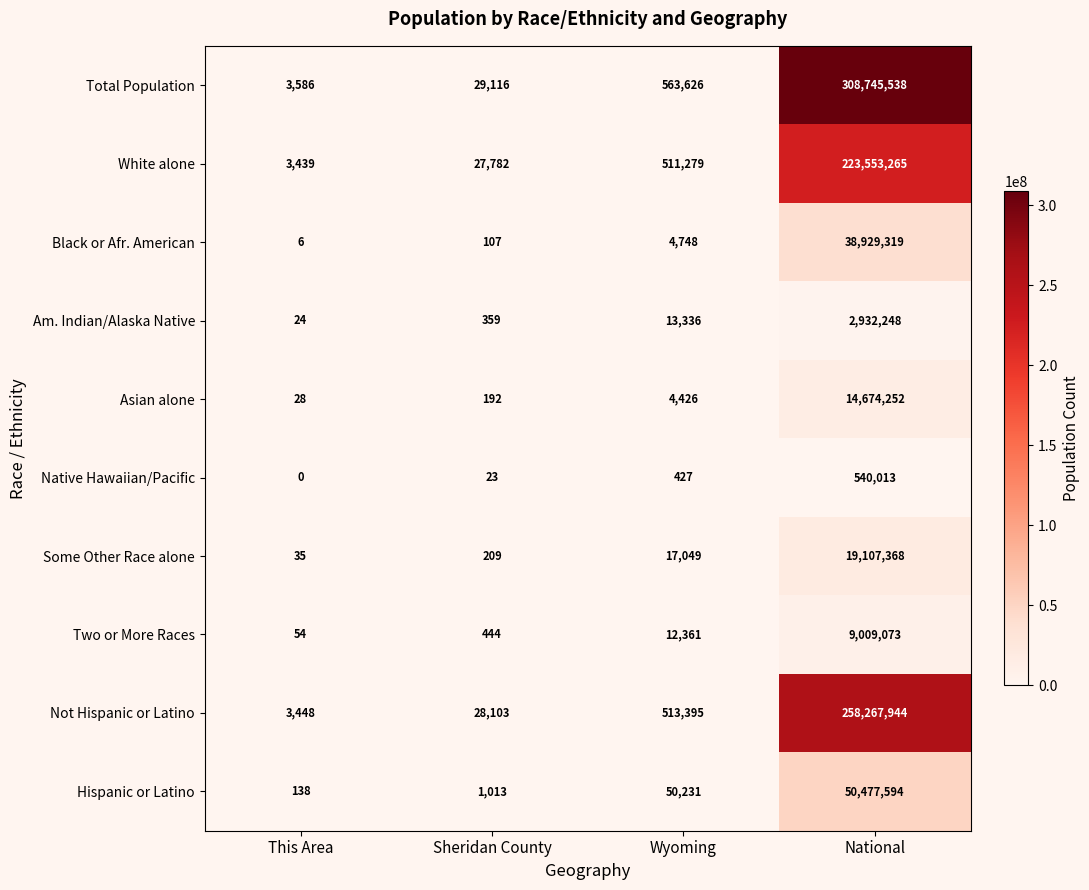

Which series has the largest range (max minus min)?

Total Population